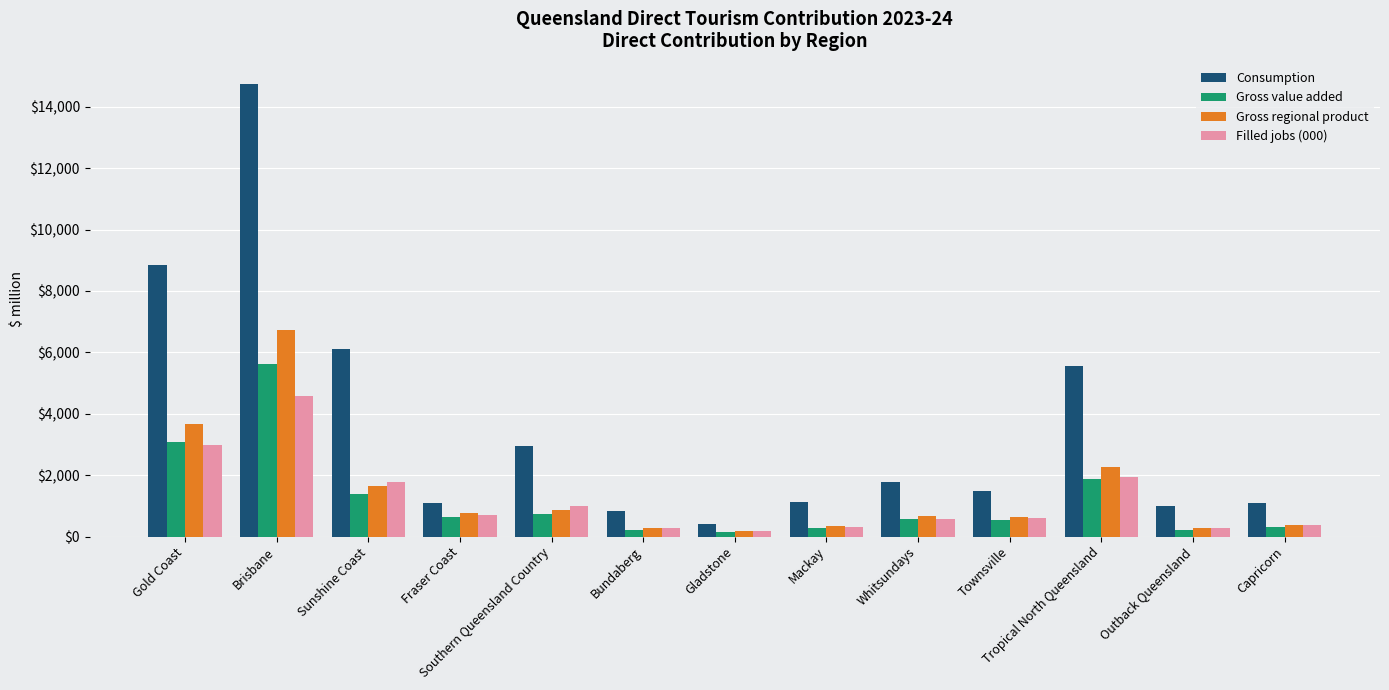

What is the difference between the maximum and minimum values in the Filled jobs (000) series?

4413.7